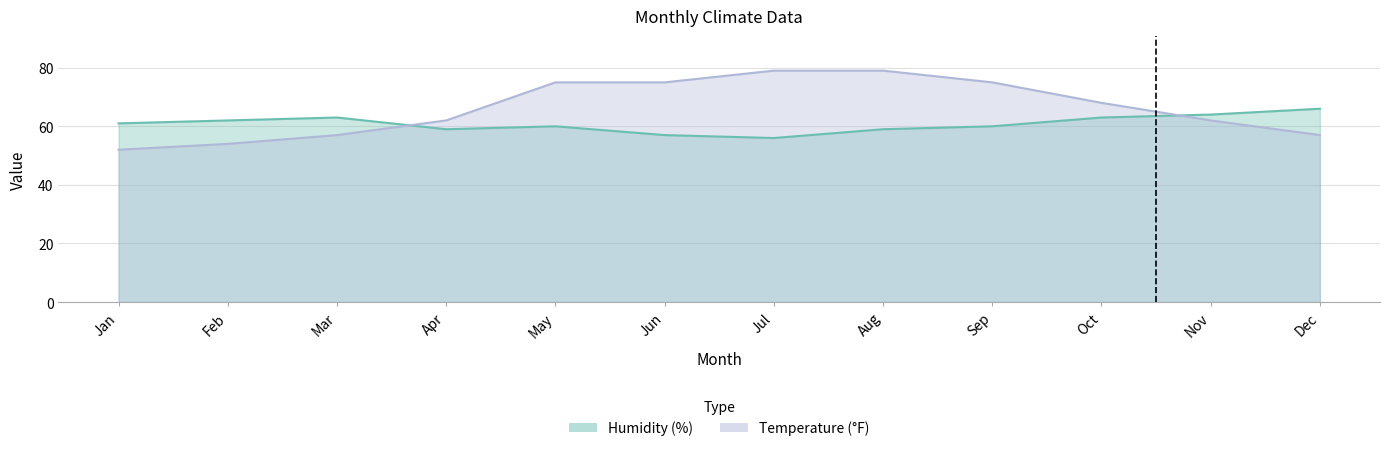

True or false: Humidity (%) has more than 1 interior local peaks.

True